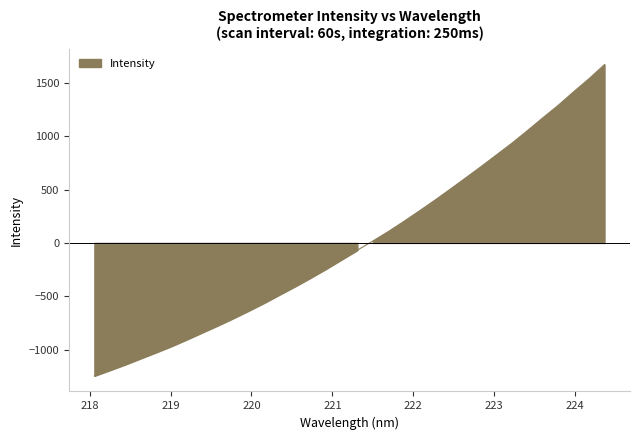

What position from the left is 218.8244?

5